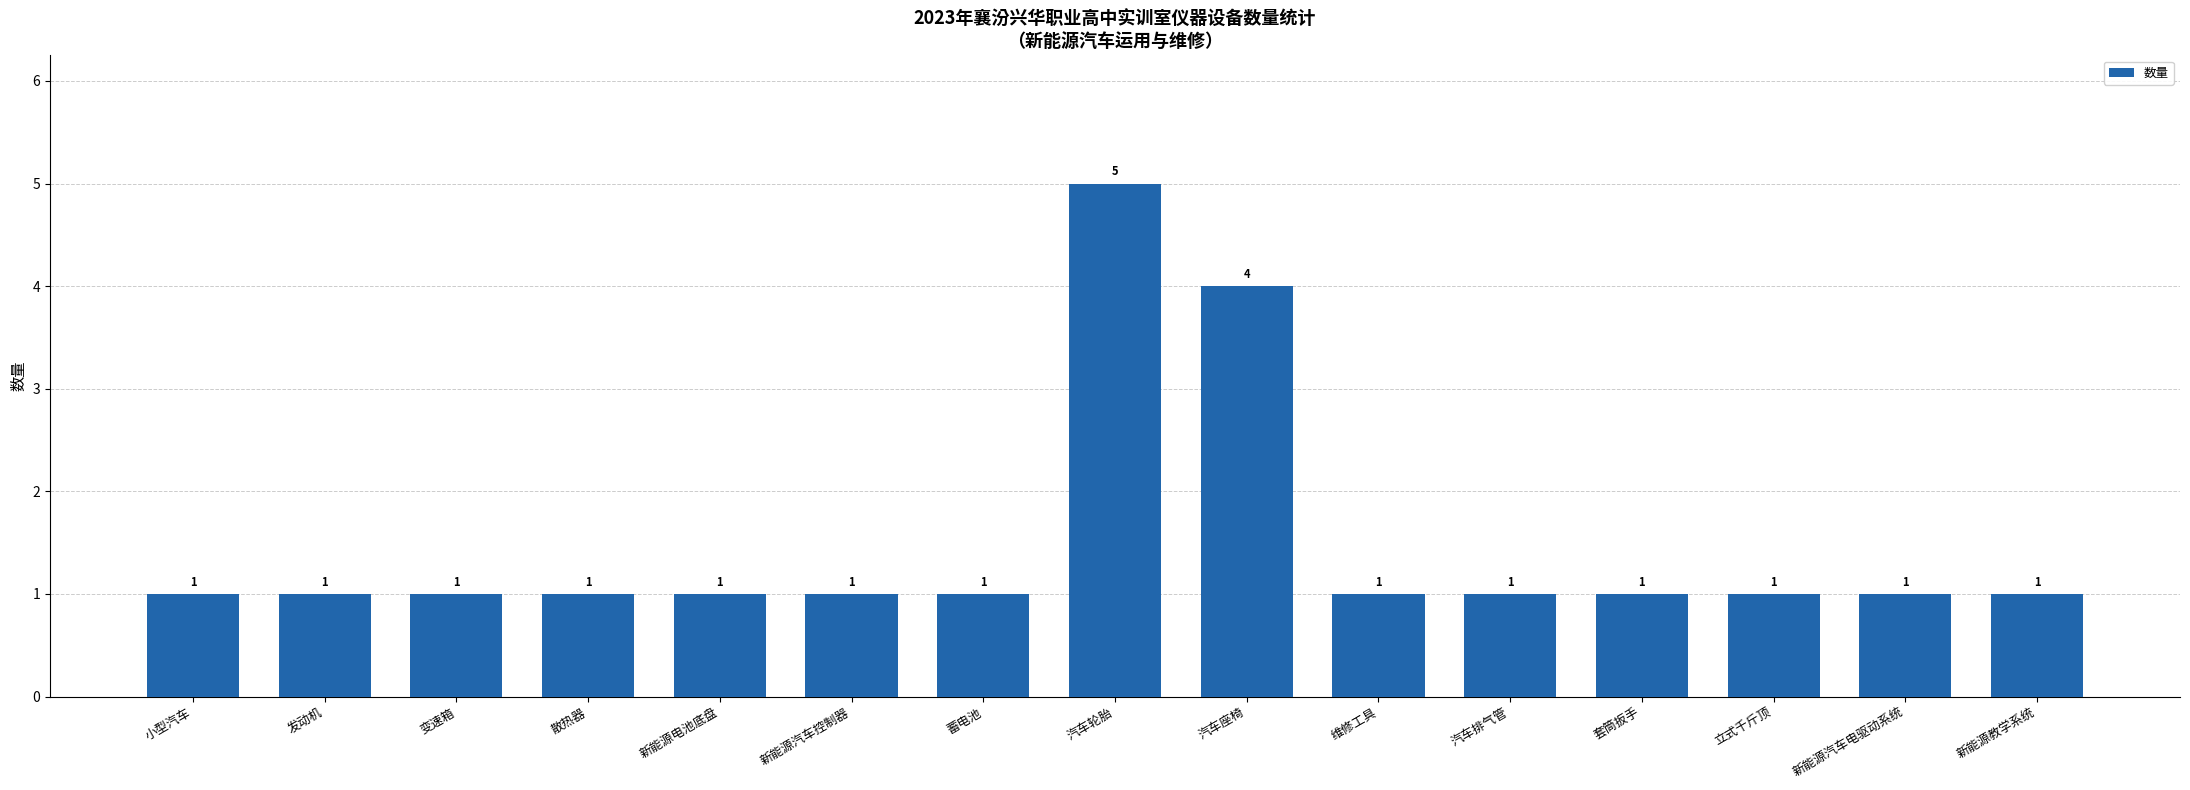

Which label corresponds to the largest value in the chart?

汽车轮胎